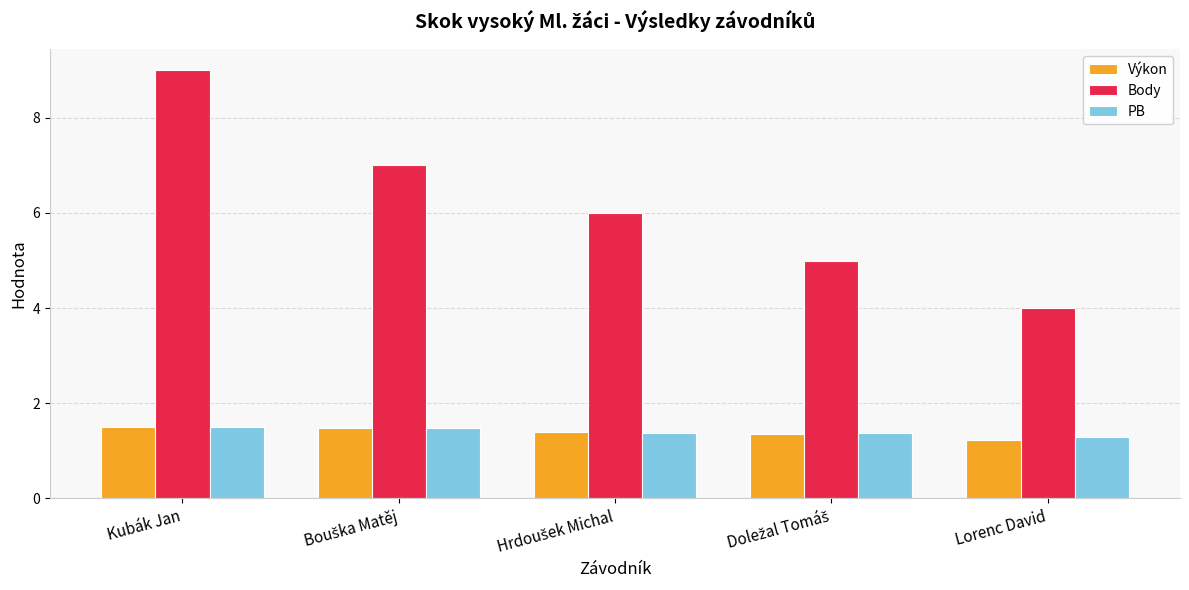

Which series has the largest range (max minus min)?

Body